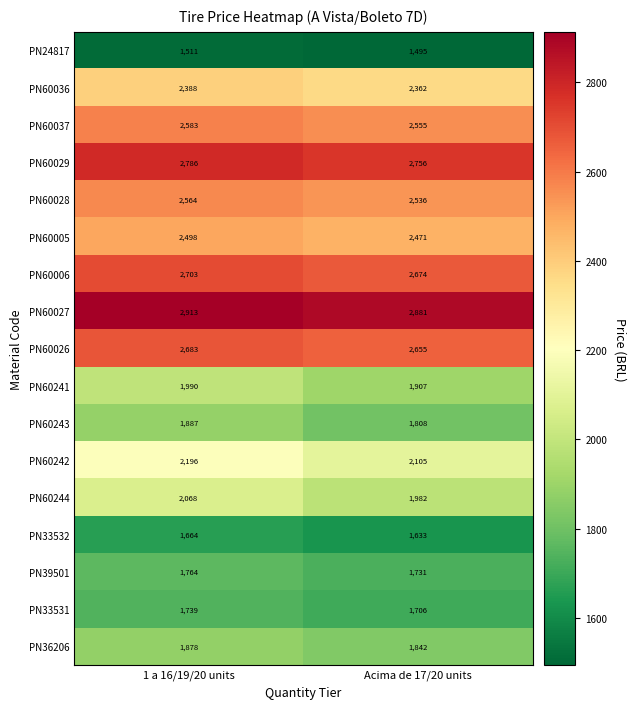

List the labels in order of PN33532 value, smallest first.

Acima de 17/20 units, 1 a 16/19/20 units